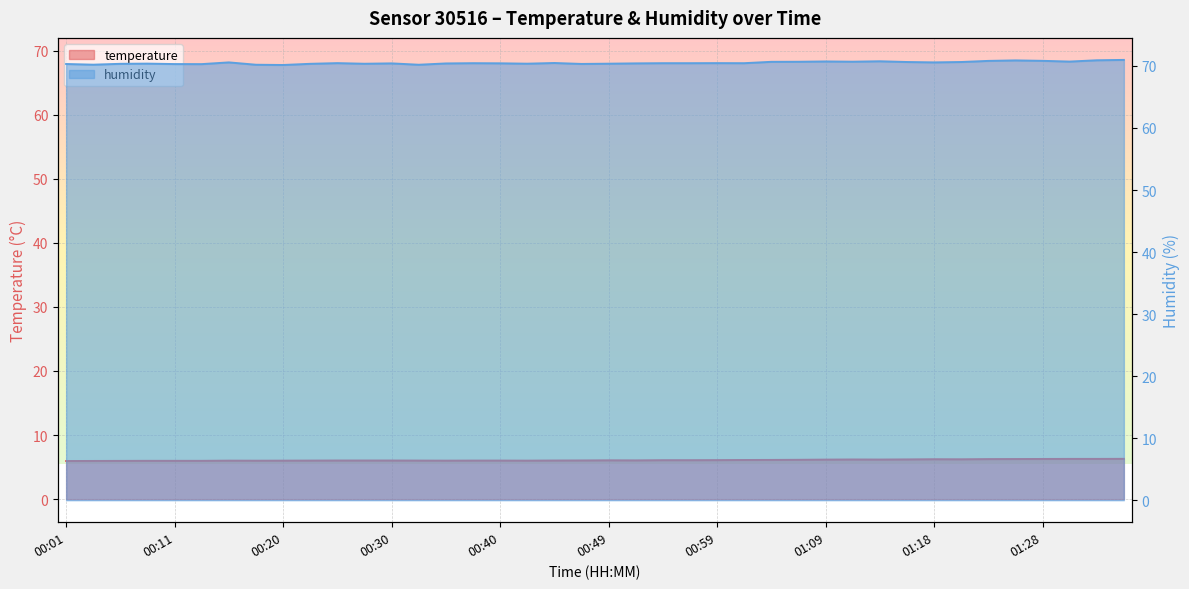

Which category has the highest value in the temperature series?

01:36